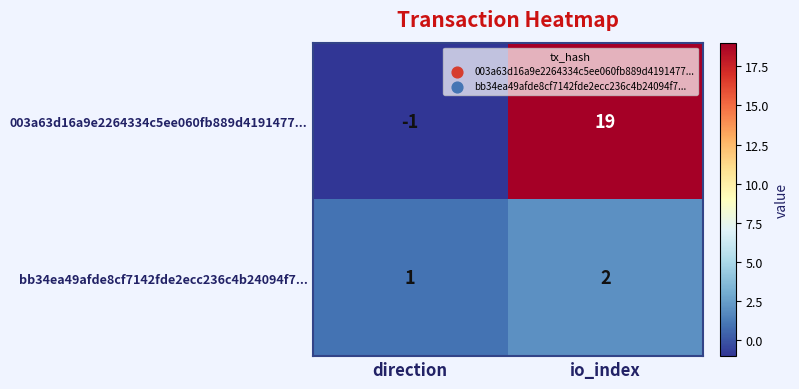

What is the sum of the bb34ea49afde8cf7142fde2ecc236c4b24094f7... values at direction and io_index?

3